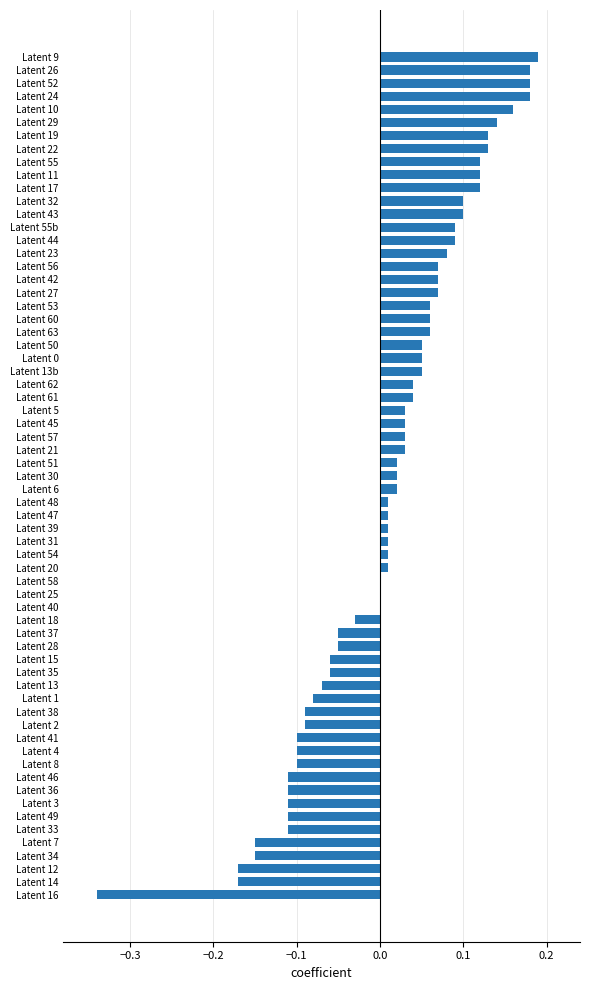

True or false: the data shows 0.0 at Latent 56.

False